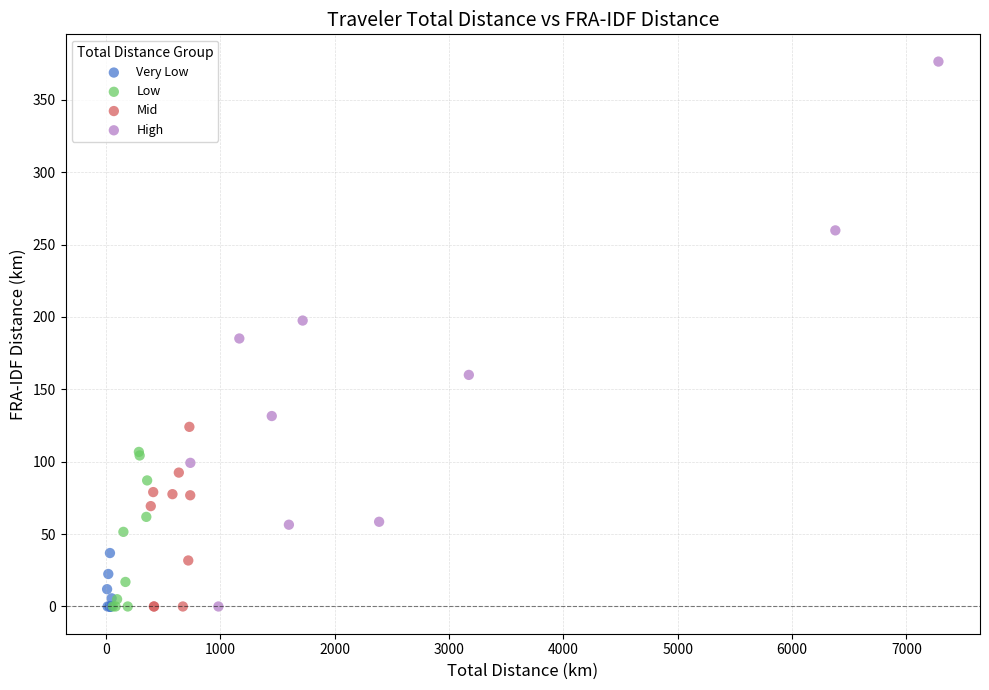

Which series reaches the maximum Y coordinate?

High